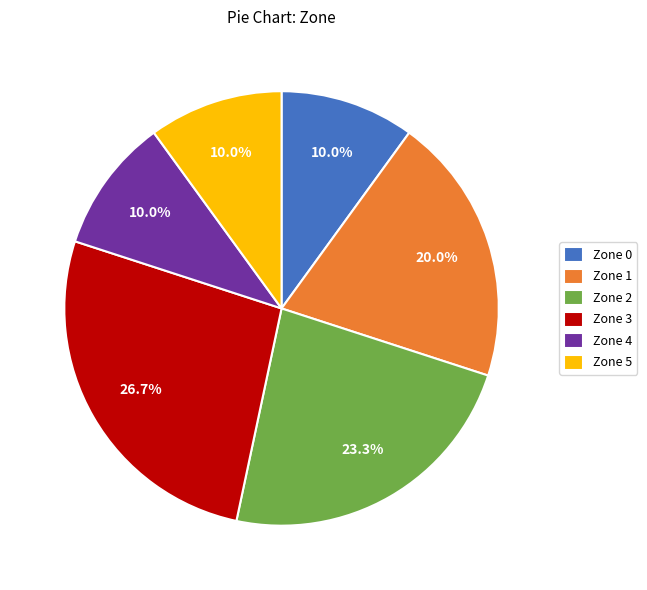

Which has a higher value, Zone 2 or Zone 3?

Zone 3